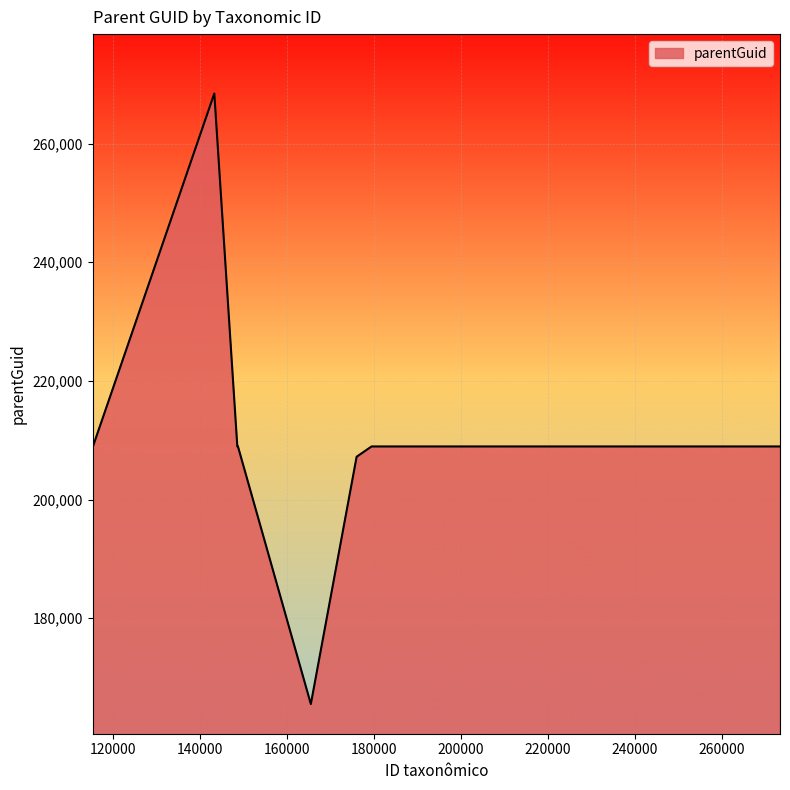

What is the difference between the maximum and minimum values?

102894